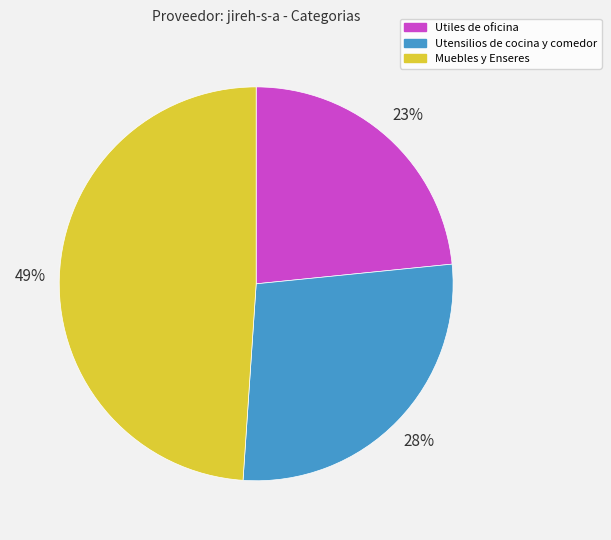

How many slices are in this pie chart?

3